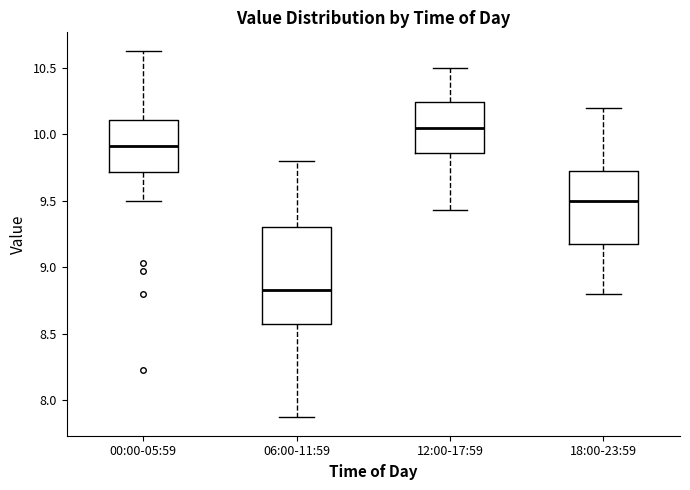

Which box has the lowest median line?

06:00-11:59